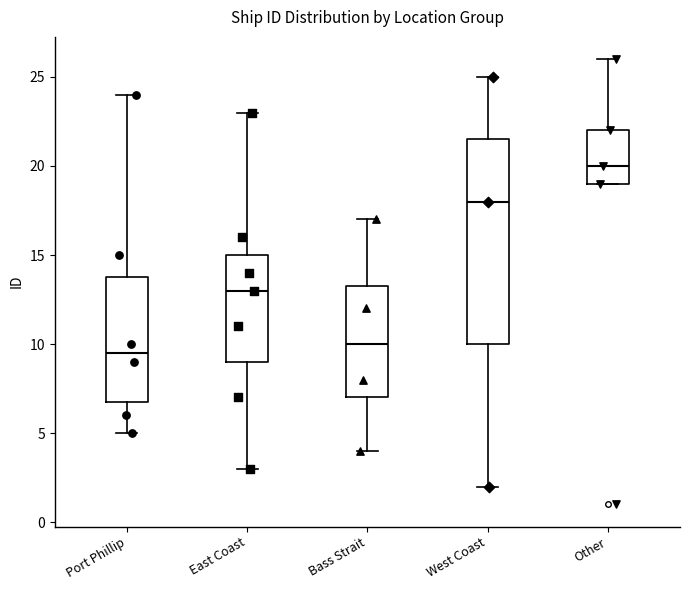

Reading left to right, read every box against the y-axis: the position of its median line, the range the box covers, and the ends of its whiskers. The values are not printed on the chart, so give them approximately, as read against the axis.

Port Phillip: median 9.5, box 7.0 to 14.0, whiskers 5.0 to 24.0
East Coast: median 13.0, box 9.0 to 15.0, whiskers 3.0 to 23.0
Bass Strait: median 10.0, box 7.0 to 13.5, whiskers 4.0 to 17.0
West Coast: median 18.0, box 10.0 to 21.5, whiskers 2.0 to 25.0
Other: median 20.0, box 19.0 to 22.0, whiskers 19.0 to 26.0